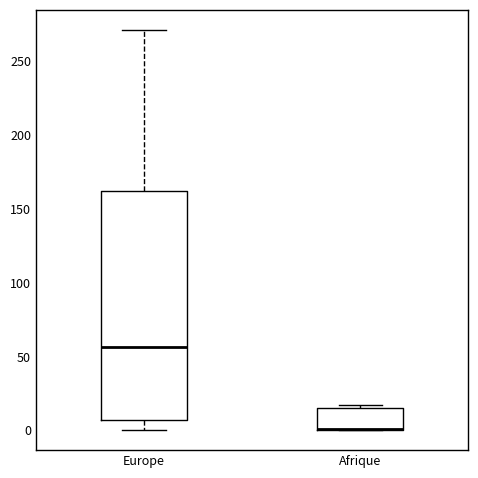

Where is the lower edge of the box for Afrique on the y-axis? The values are not printed on the chart, so give them approximately, as read against the axis.

0